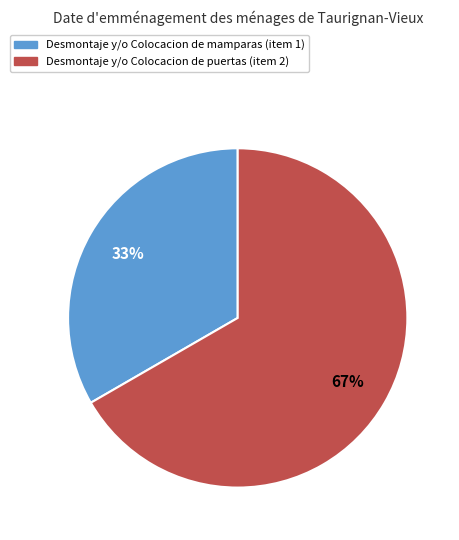

What is the ratio of the value at Desmontaje y/o Colocacion de mamparas (item 1) to the value at Desmontaje y/o Colocacion de puertas (item 2)?

0.5